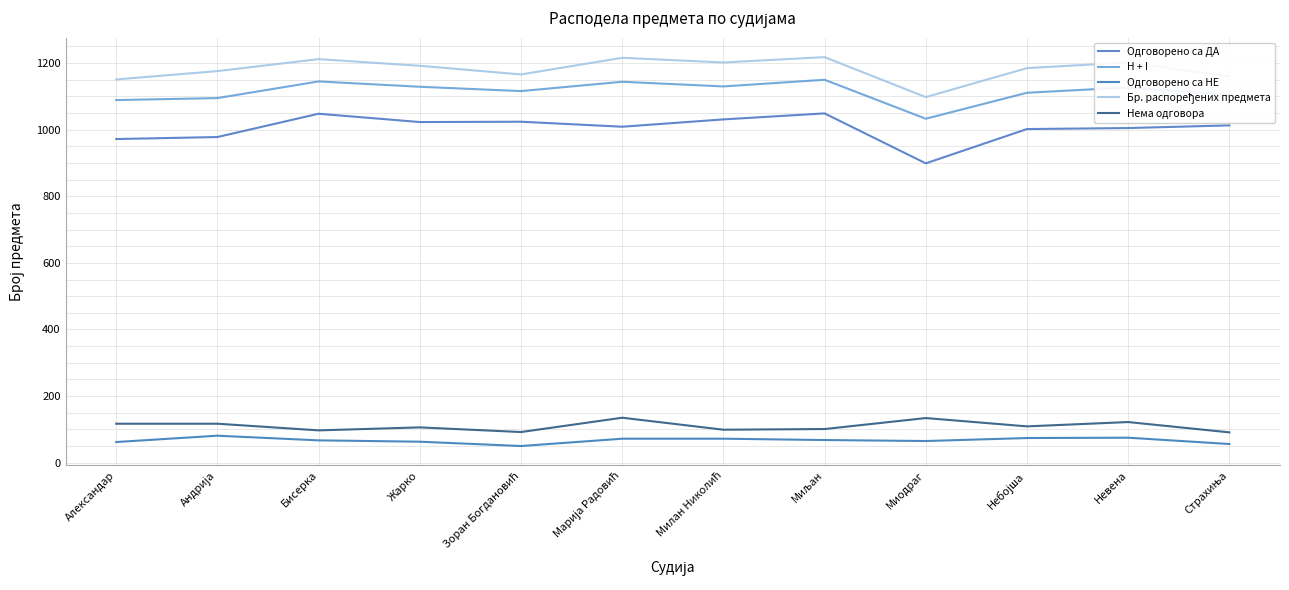

Between Андрија and Зоран Богдановић, which is larger?

Зоран Богдановић